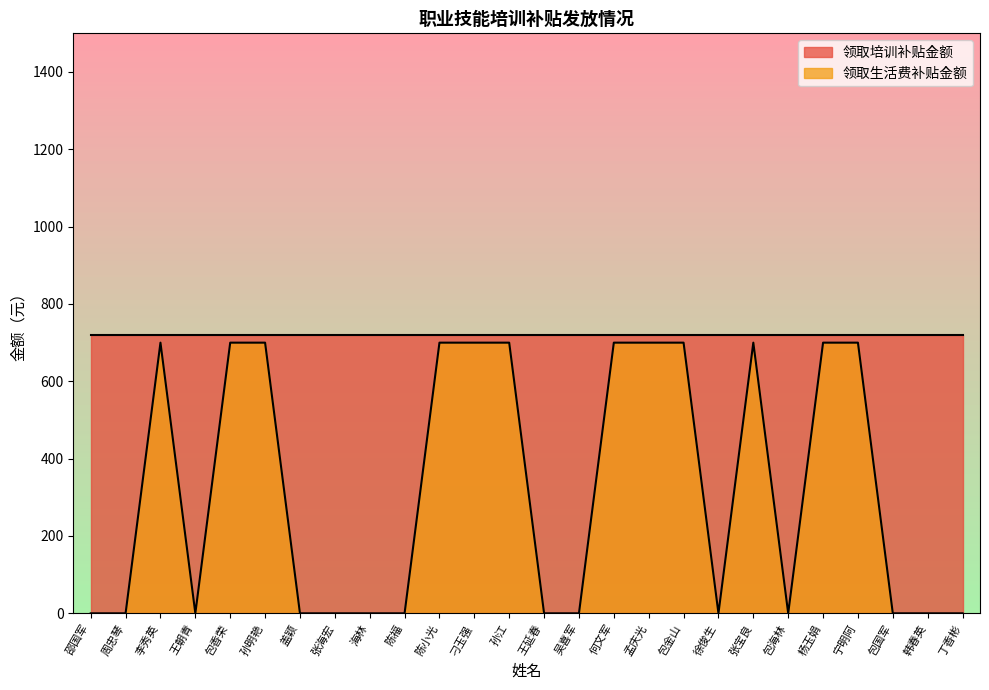

What is the label of the 22nd point from the right?

包香荣